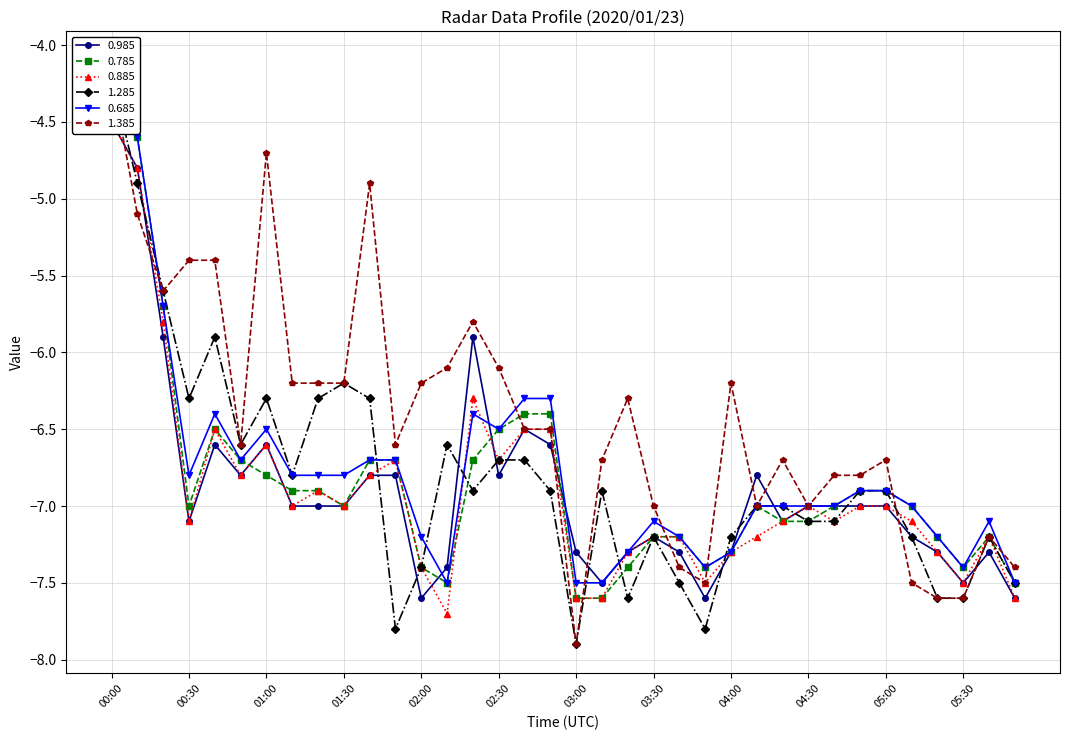

True or false: 0.785 and 0.685 cross at least once.

False